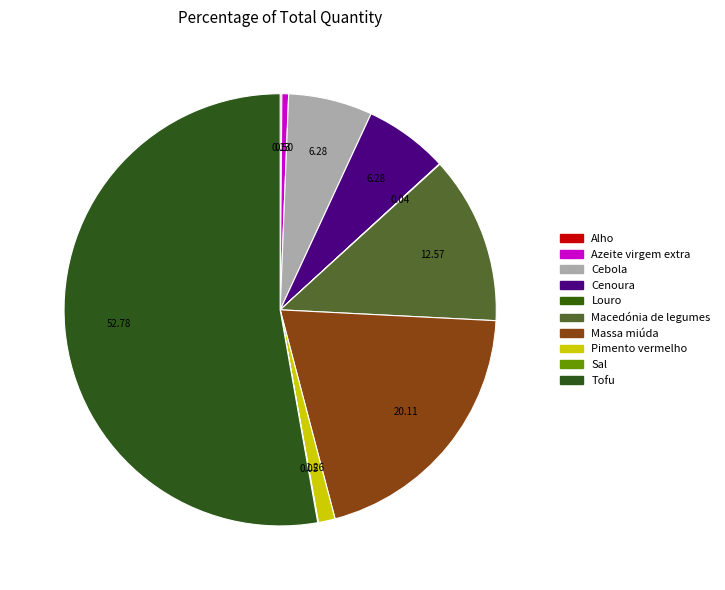

To the nearest percent, what is the difference between the Cebola and Massa miúda slice percentages?

14%